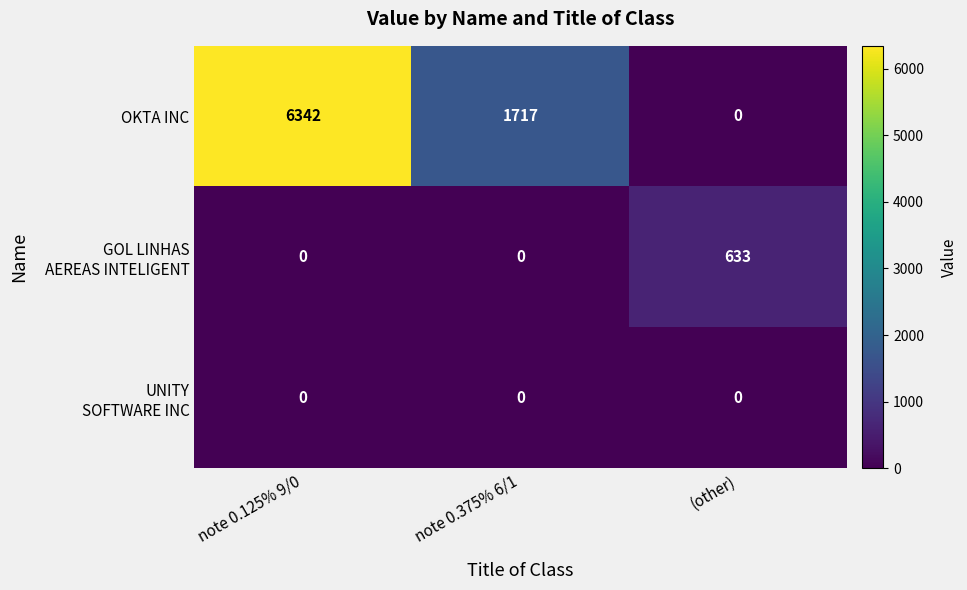

List the labels in order of OKTA INC value, smallest first.

(other), note 0.375% 6/1, note 0.125% 9/0